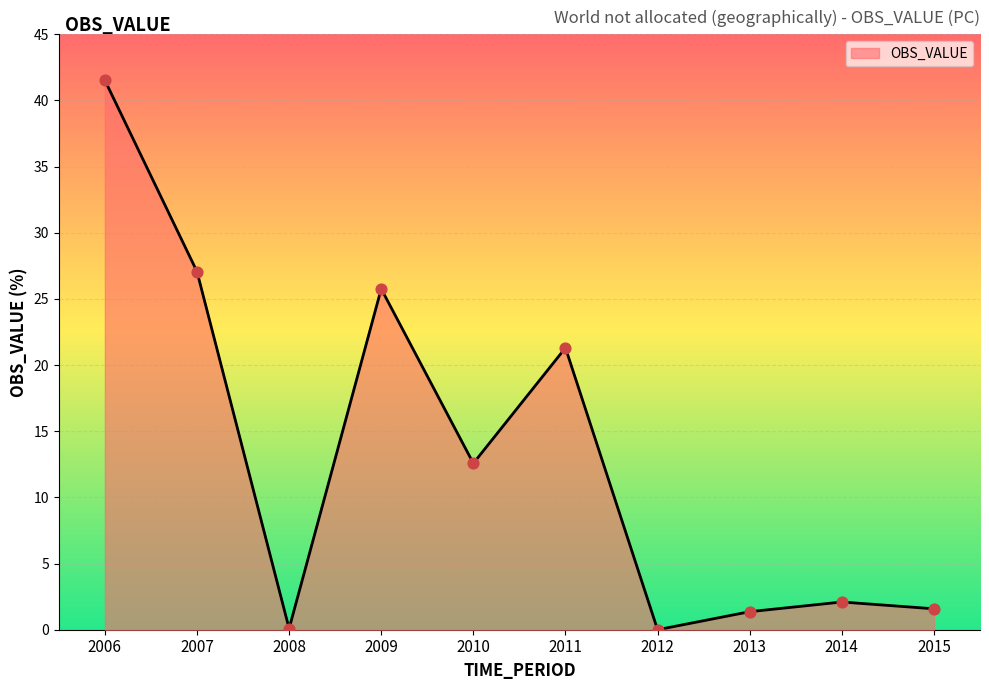

Between 2012 and 2010, which is larger?

2010